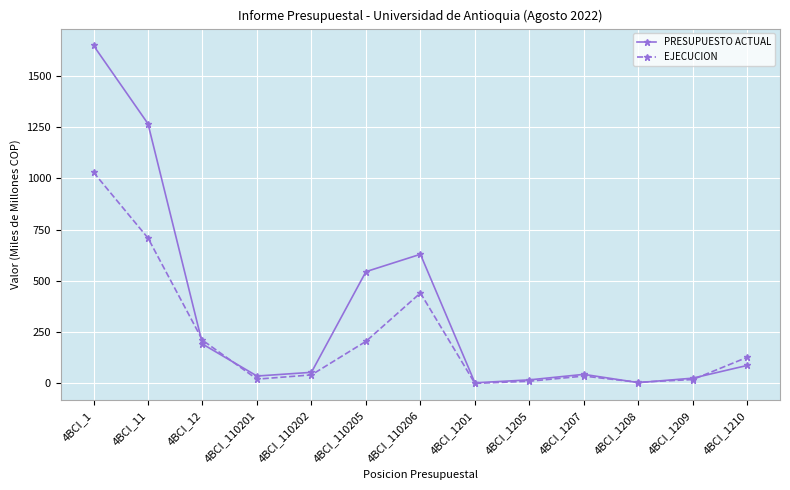

Where do PRESUPUESTO ACTUAL and EJECUCION first cross each other?

4BCI_11 and 4BCI_12